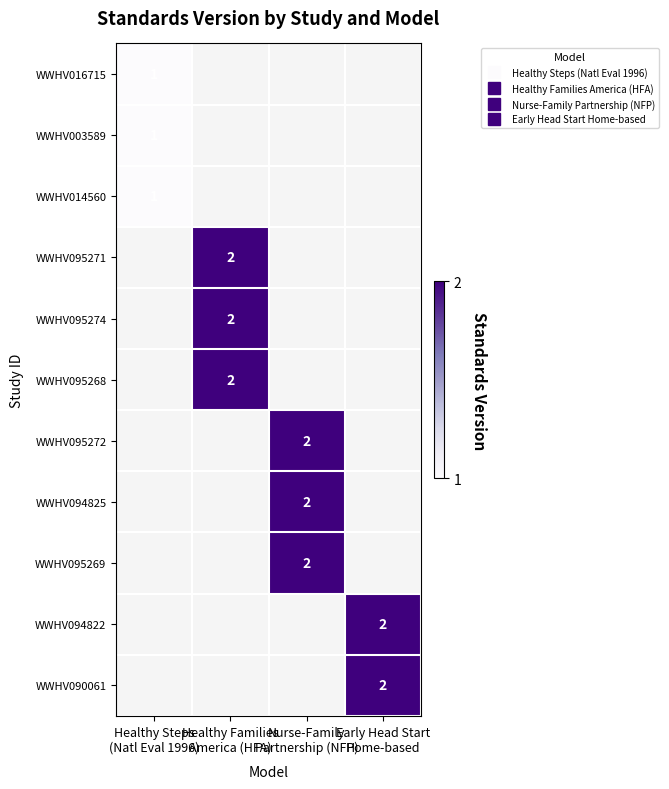

What is the maximum value shown in the chart?

2.0